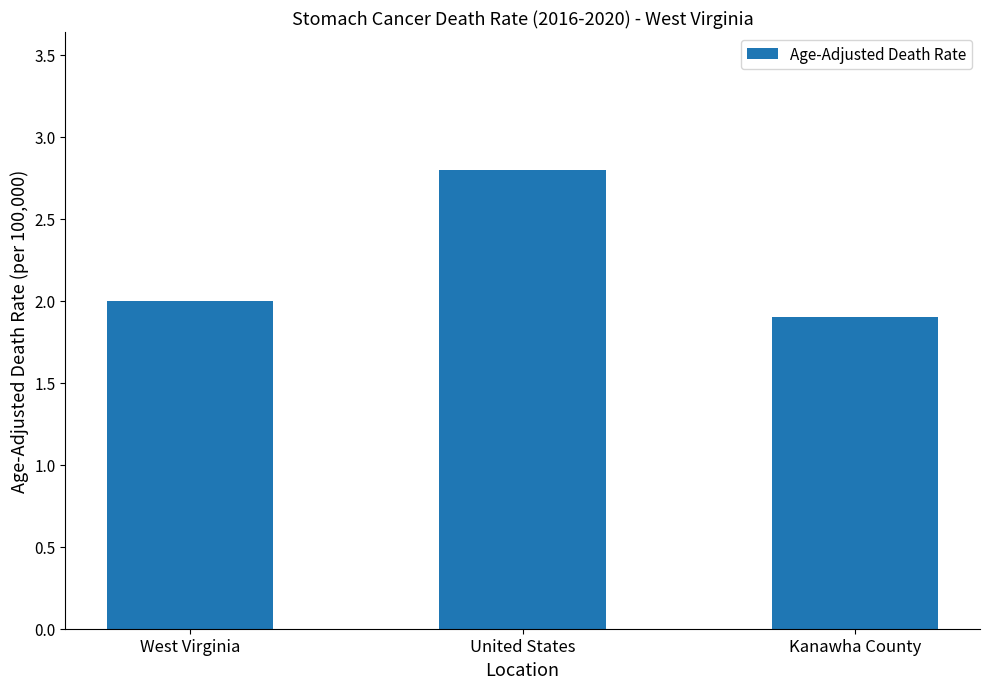

Which category has the lowest value across all series?

Kanawha County